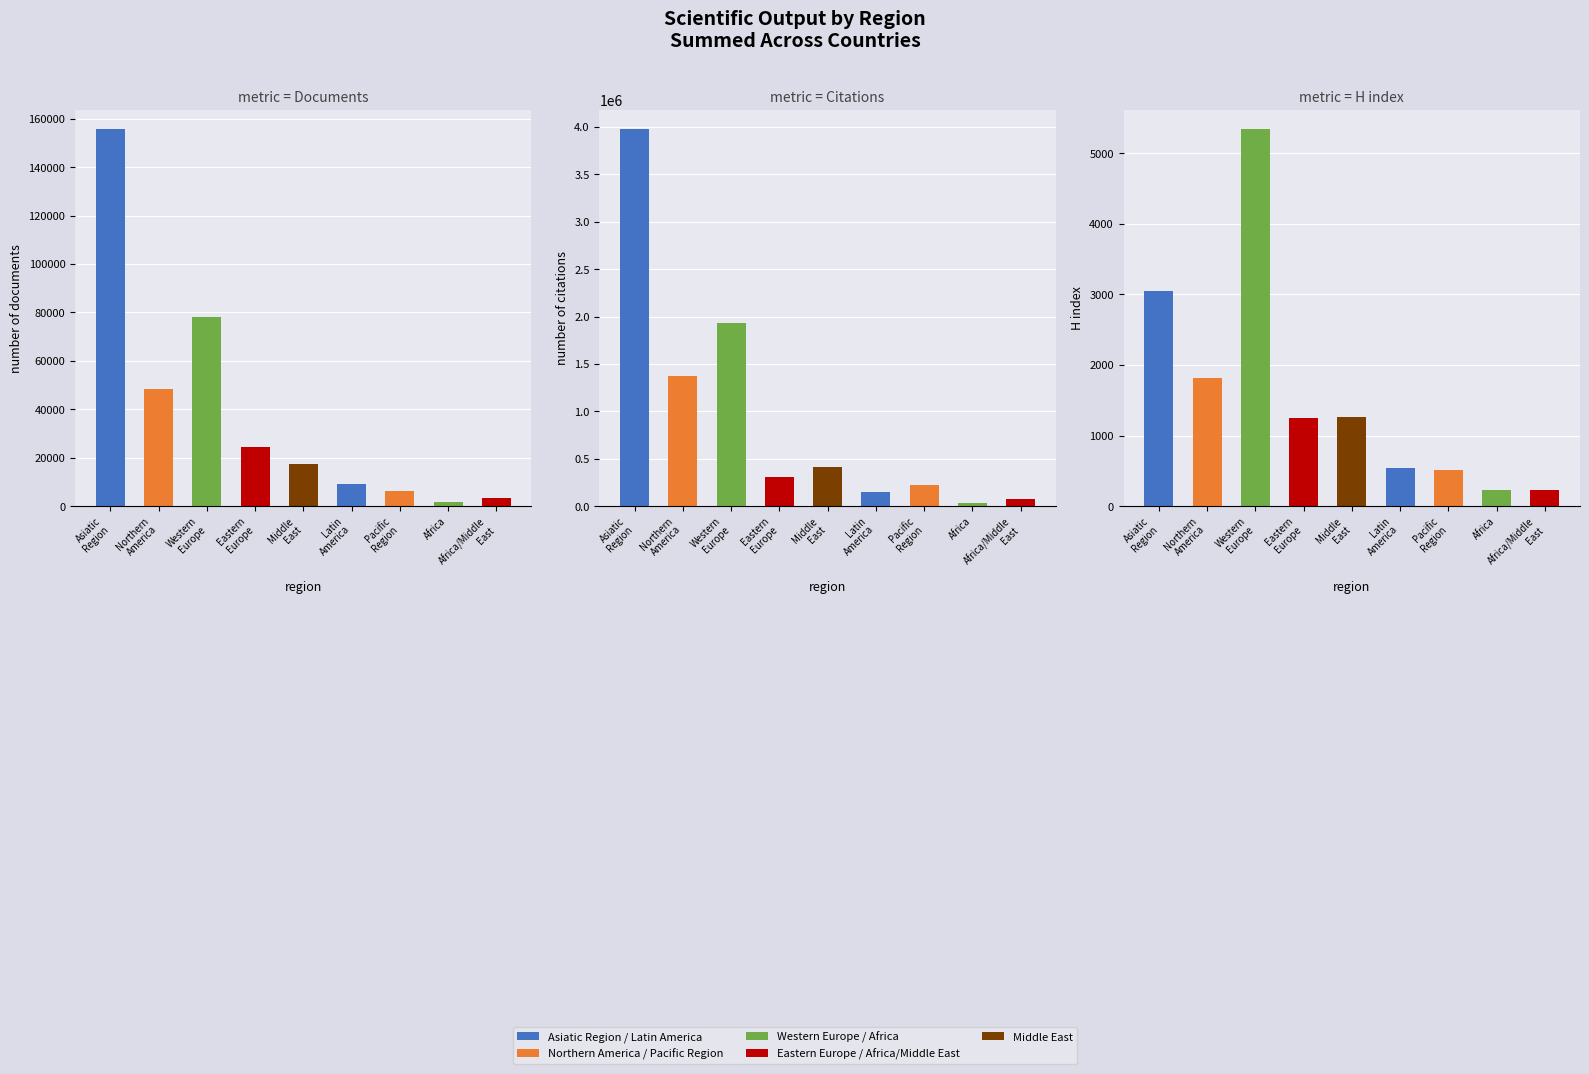

True or false: Documents has a value of 140617 at Western
Europe.

False